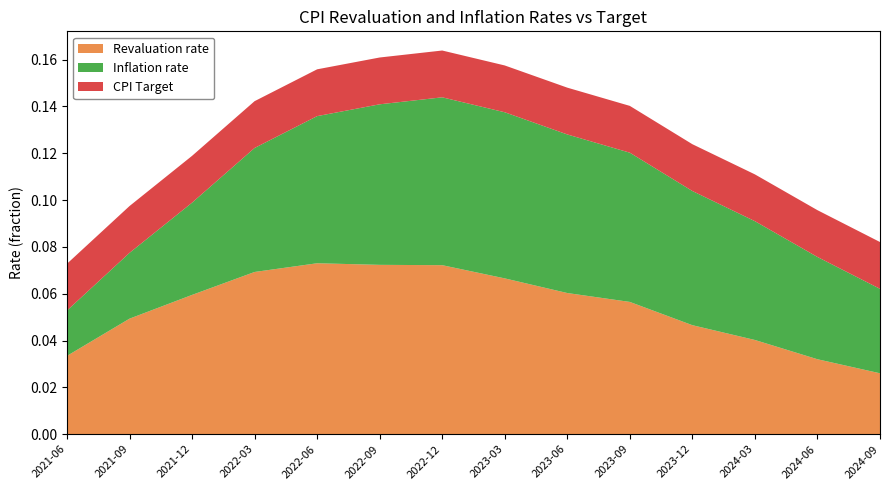

Reading right to left, list all the values displayed in this chart.

Revaluation rate: 0.0	0.0	0.0	0.0	0.1	0.1	0.1	0.1	0.1	0.1	0.1	0.1	0.0	0.0
Inflation rate: 0.0	0.0	0.1	0.1	0.1	0.1	0.1	0.1	0.1	0.1	0.1	0.0	0.0	0.0
CPI Target: 0.0	0.0	0.0	0.0	0.0	0.0	0.0	0.0	0.0	0.0	0.0	0.0	0.0	0.0